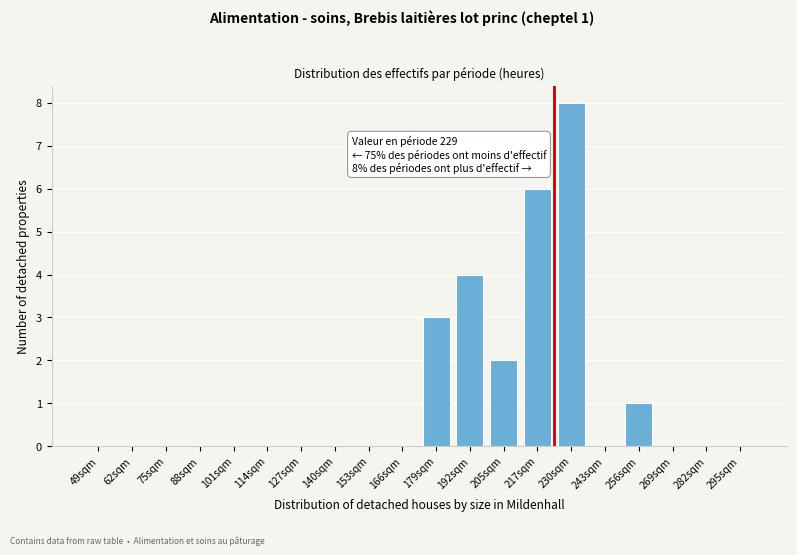

Reading right to left, extract all data points from this chart.

295sqm=0	282sqm=0	269sqm=0	256sqm=1	243sqm=0	230sqm=8	217sqm=6	205sqm=2	192sqm=4	179sqm=3	166sqm=0	153sqm=0	140sqm=0	127sqm=0	114sqm=0	101sqm=0	88sqm=0	75sqm=0	62sqm=0	49sqm=0